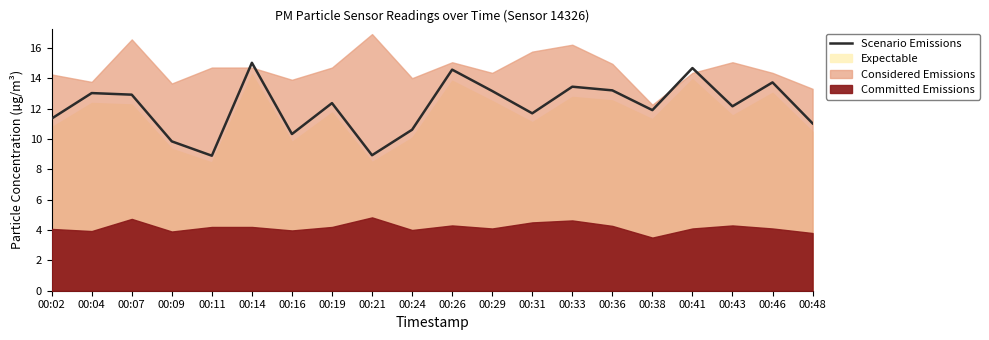

Reading left to right, transcribe all the data shown in this chart.

11.3	13.0	12.9	9.8	8.9	15.0	10.3	12.4	8.9	10.6	14.6	13.2	11.7	13.4	13.2	11.9	14.7	12.1	13.7	11.0